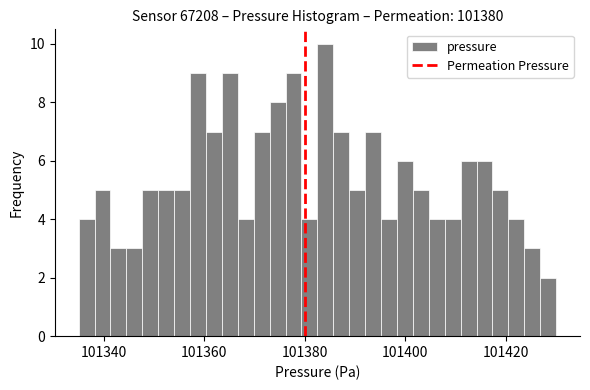

Read against the x-axis, roughly where is the centre of the tallest bar?

101384